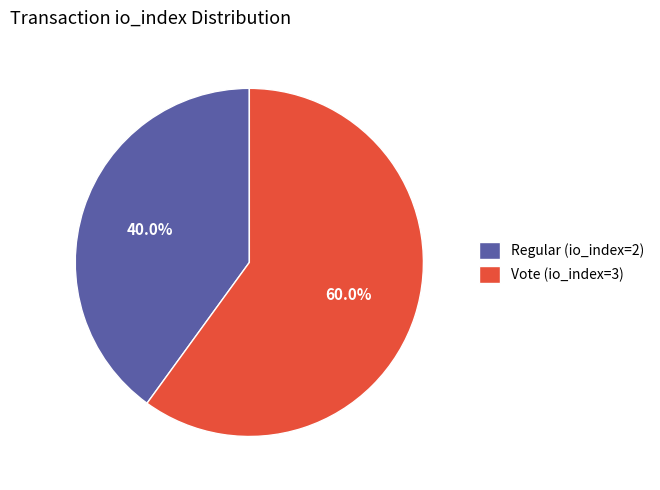

How many segments does this pie chart have?

2